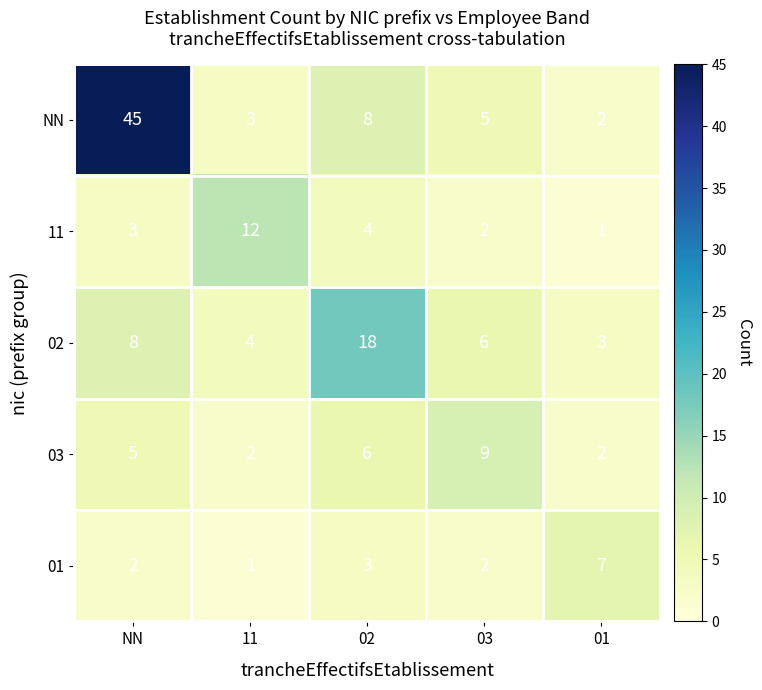

At which category is the sum across all series the highest?

NN